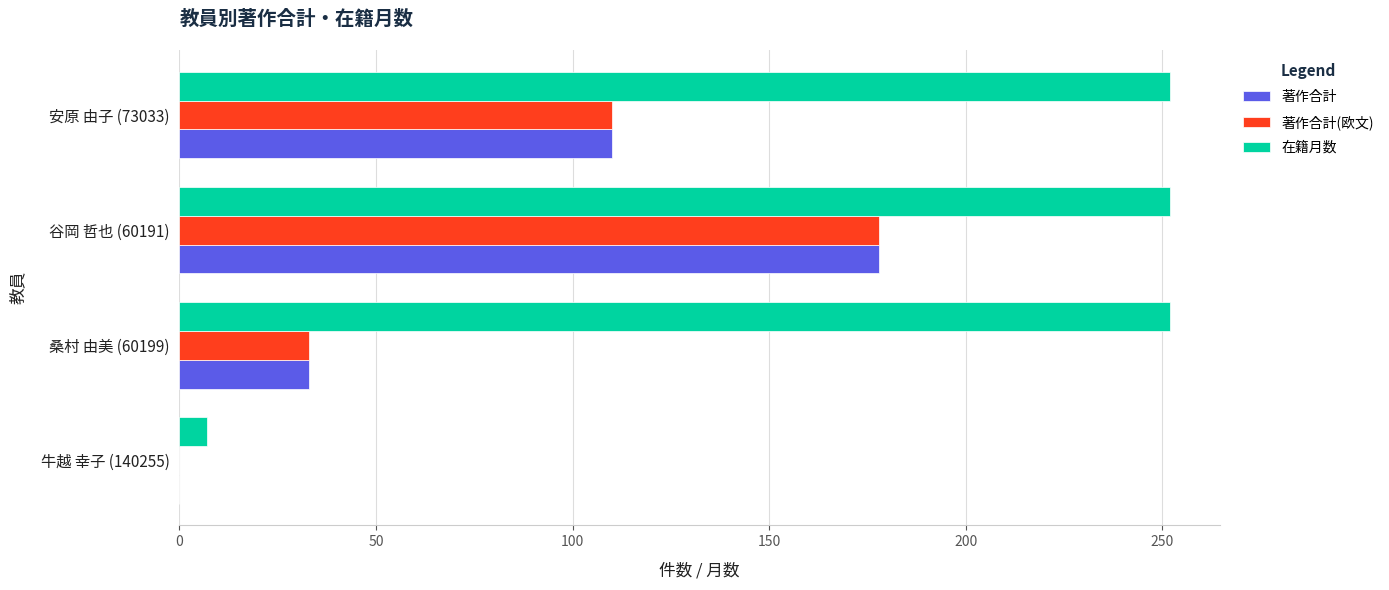

At which category is the sum across all series the highest?

谷岡 哲也 (60191)